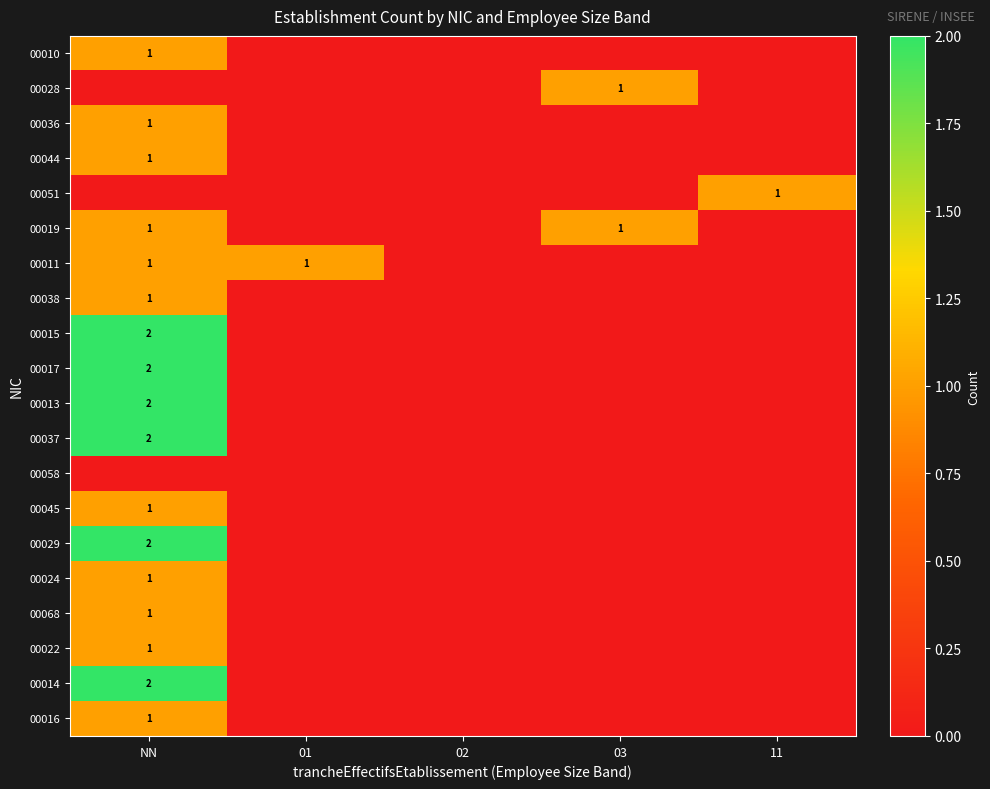

Count the number of data series in this chart.

20